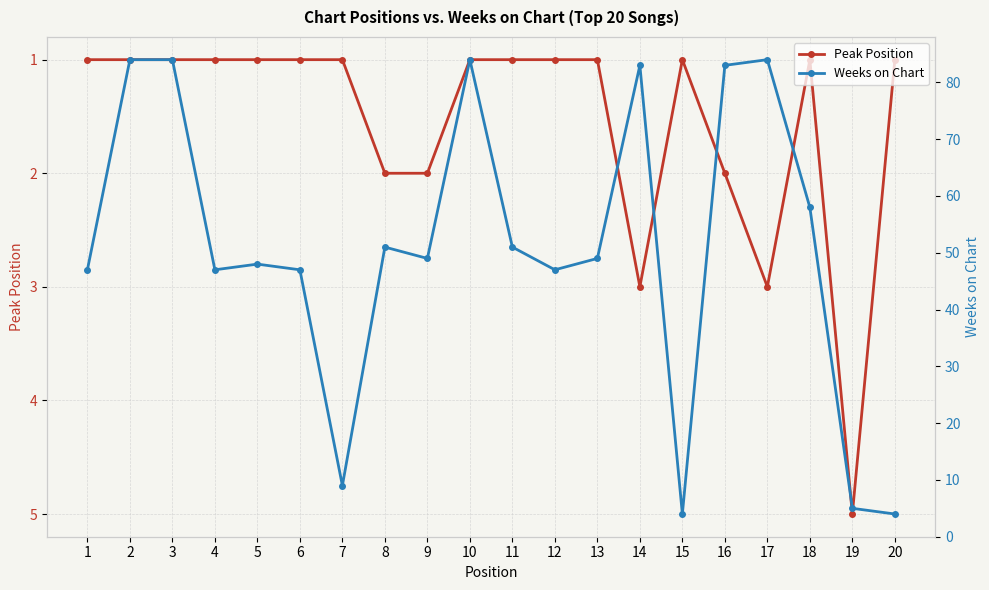

The Weeks on Chart series shows 81 at 11. True or false?

False